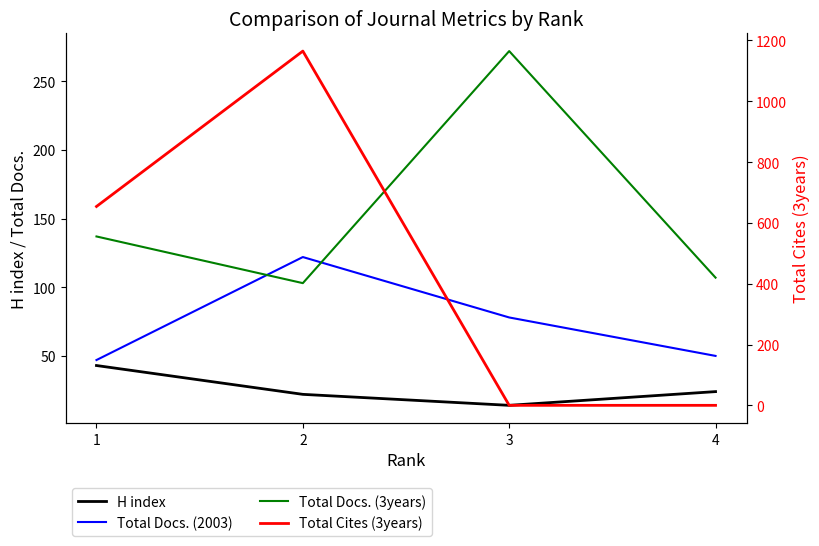

Which series has the largest range (max minus min)?

Total Cites (3years)